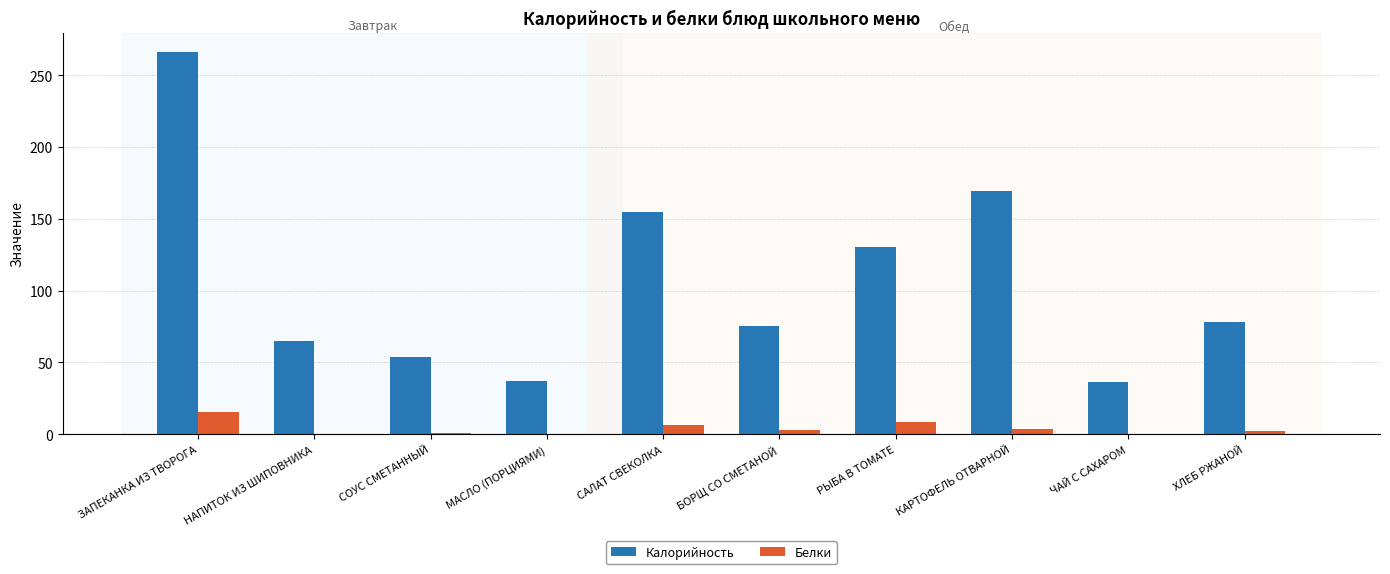

What is the sum of all Белки values?

40.5